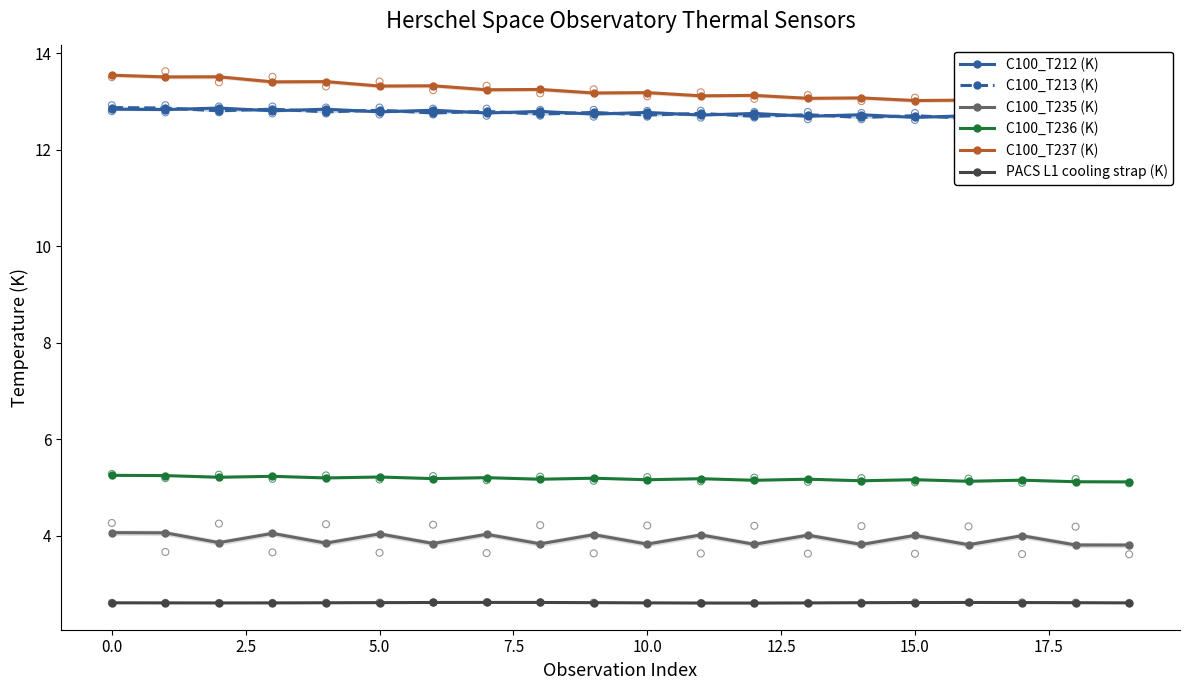

What are all the series names shown in the legend?

C100_T212 (K), C100_T213 (K), C100_T235 (K), C100_T236 (K), C100_T237 (K), PACS L1 cooling strap (K)